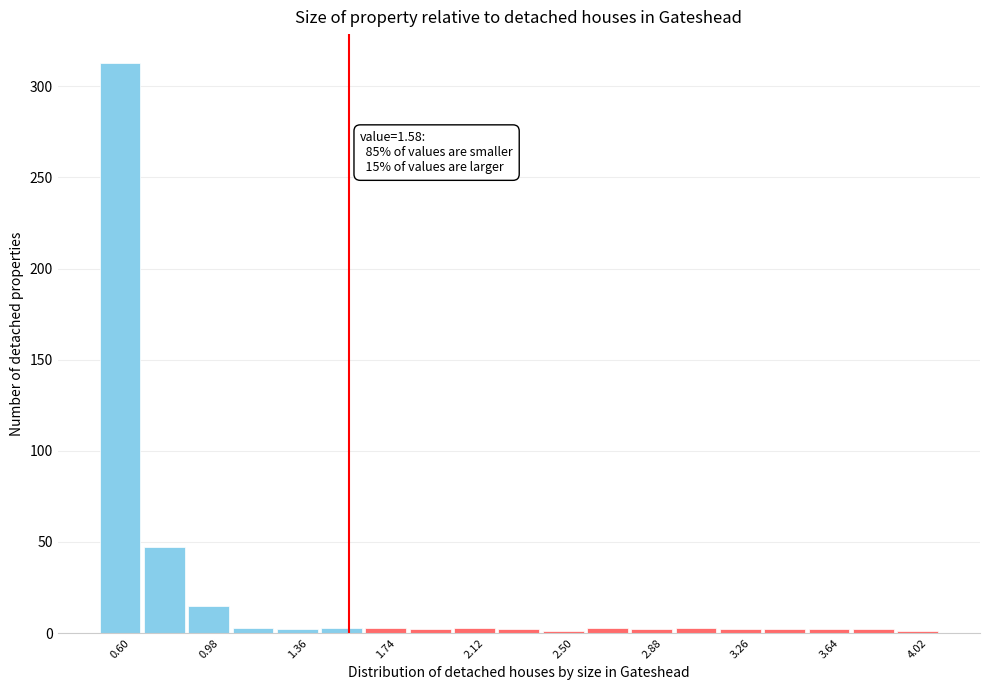

Read against the x-axis, roughly where is the centre of the tallest bar?

0.60